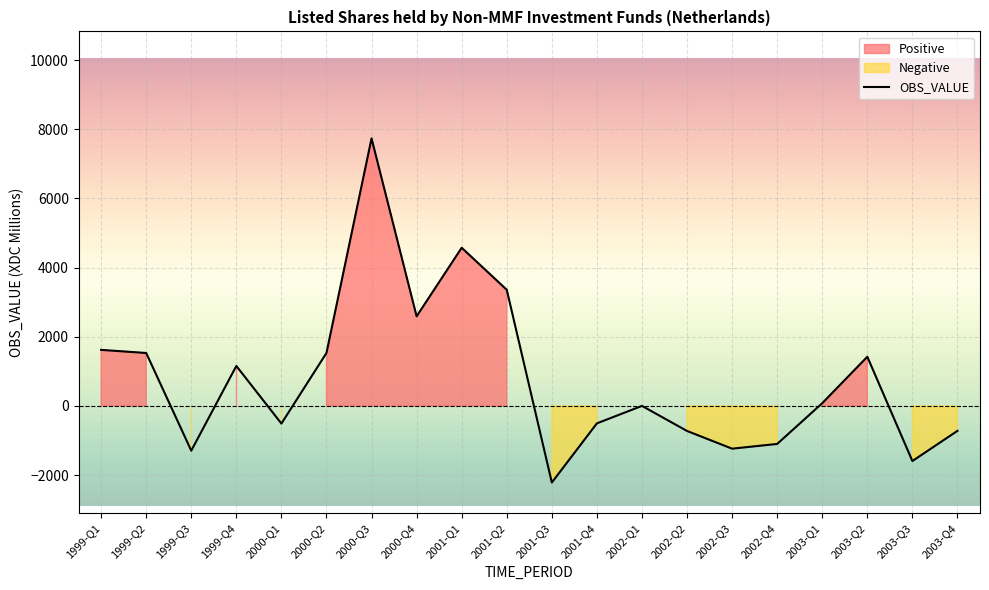

What is the change in value from 2000-Q2 to 2002-Q3?

-2767